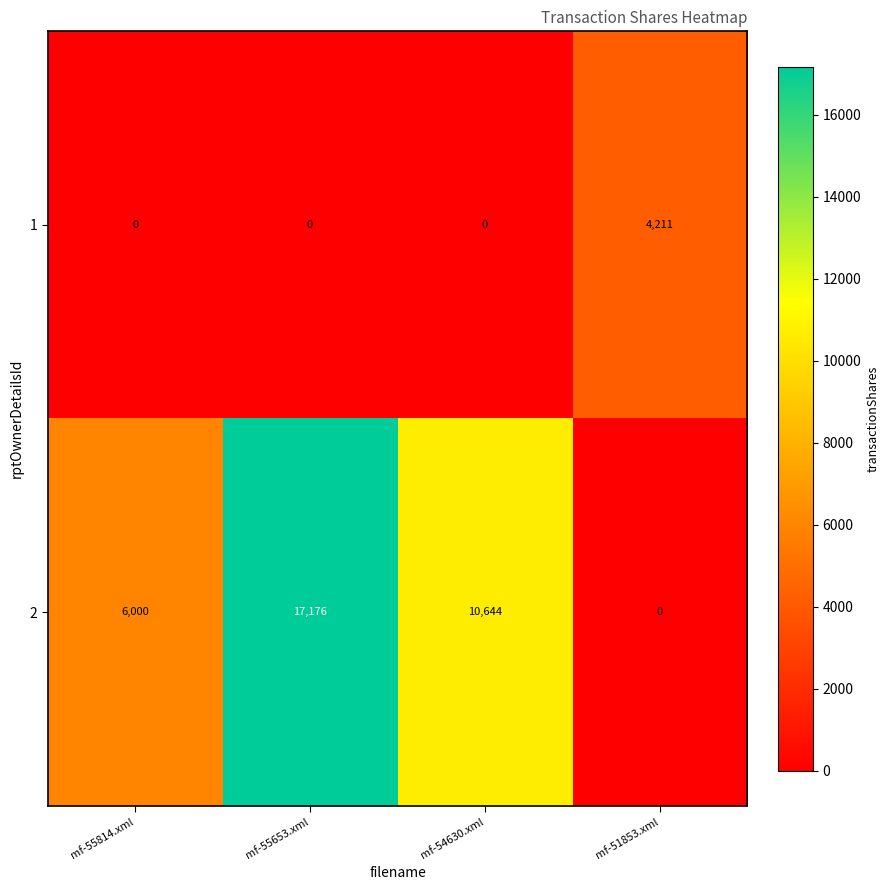

Rank the series at mf-51853.xml from lowest to highest value.

2, 1